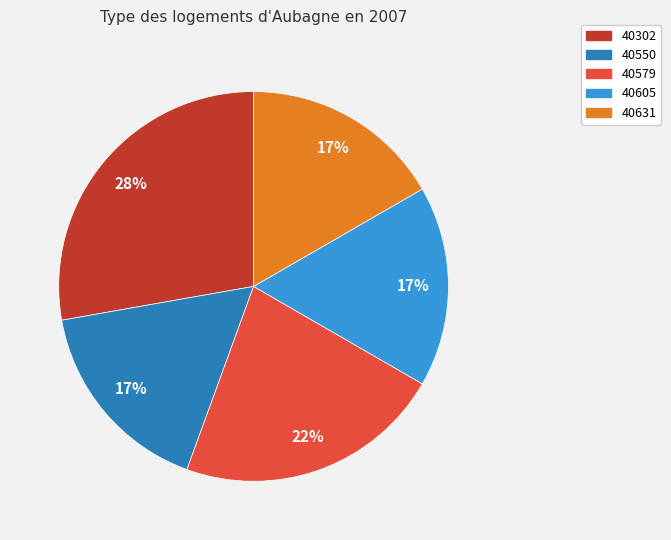

To the nearest percent, what is the average slice percentage?

20%